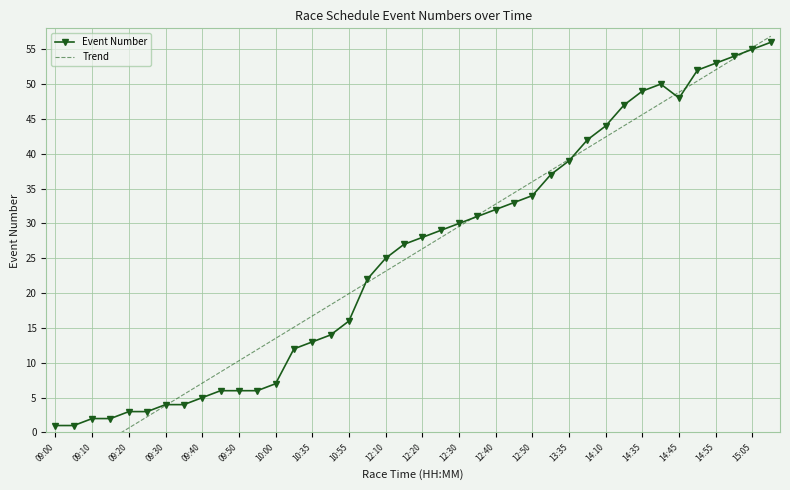

What is the highest value of the Event Number series?

56